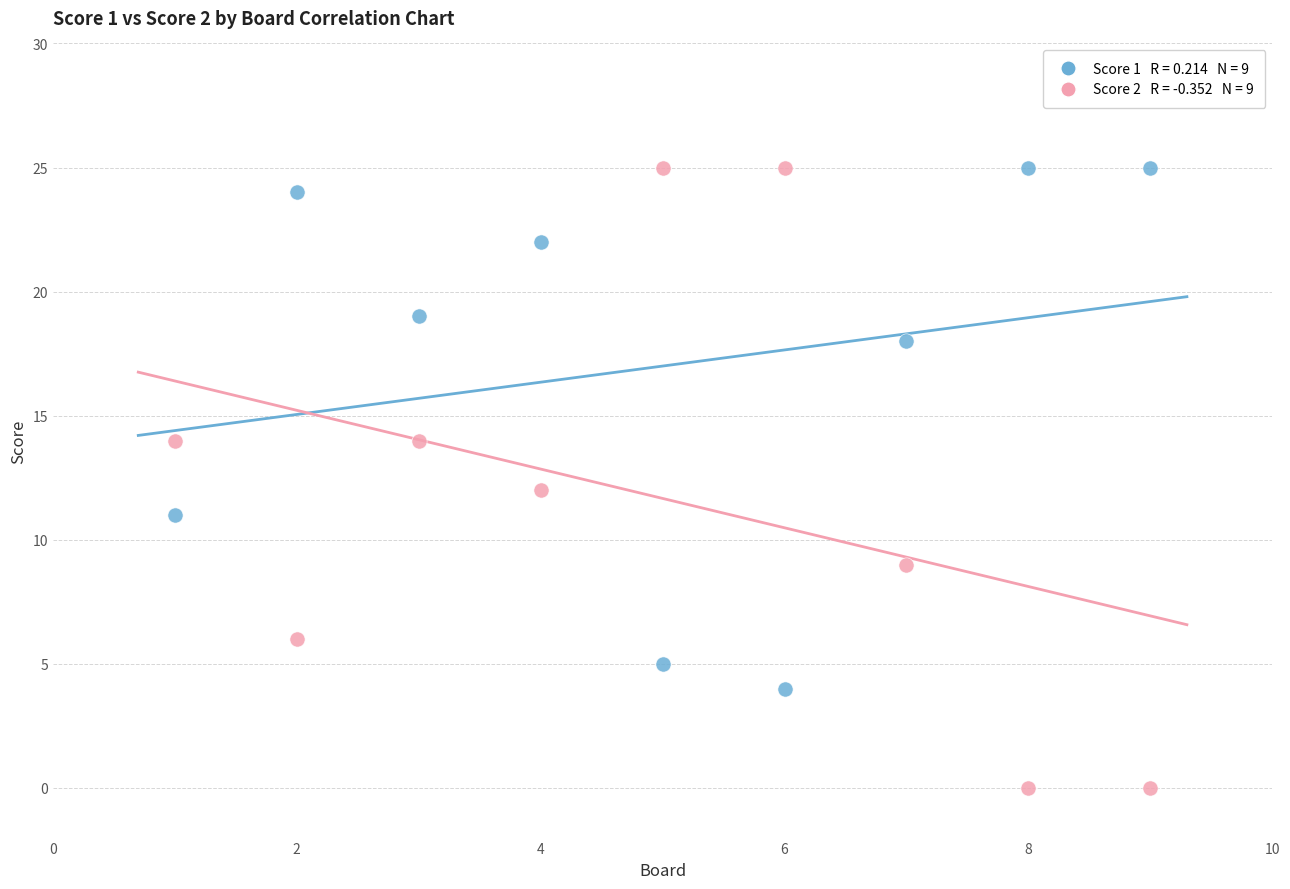

Across all data points, what is the range of X values (max minus min)?

8